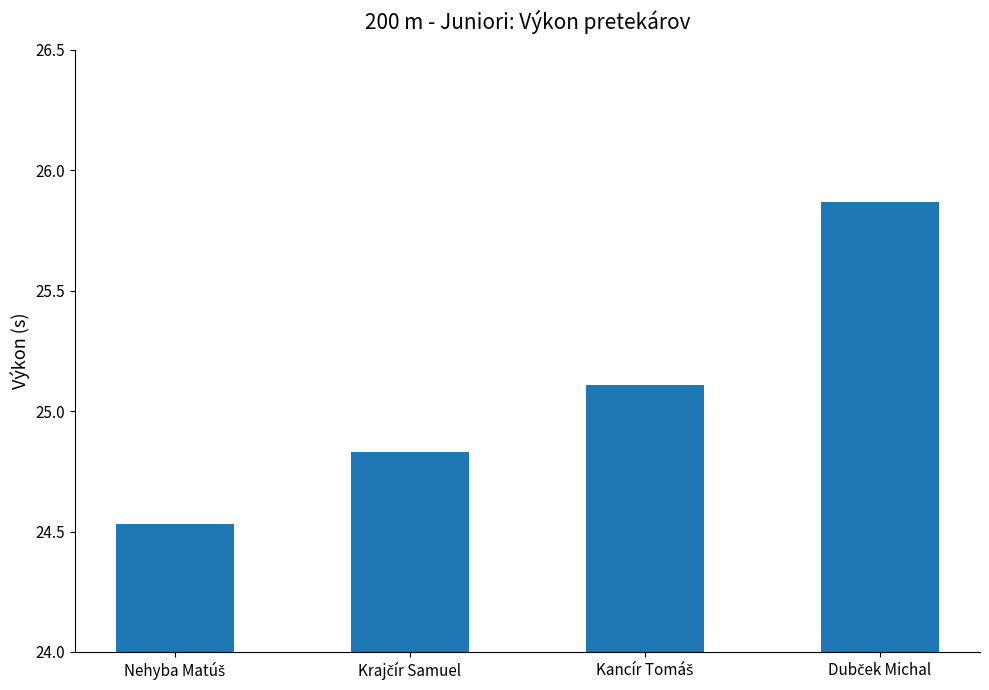

How many data points are above 25?

2